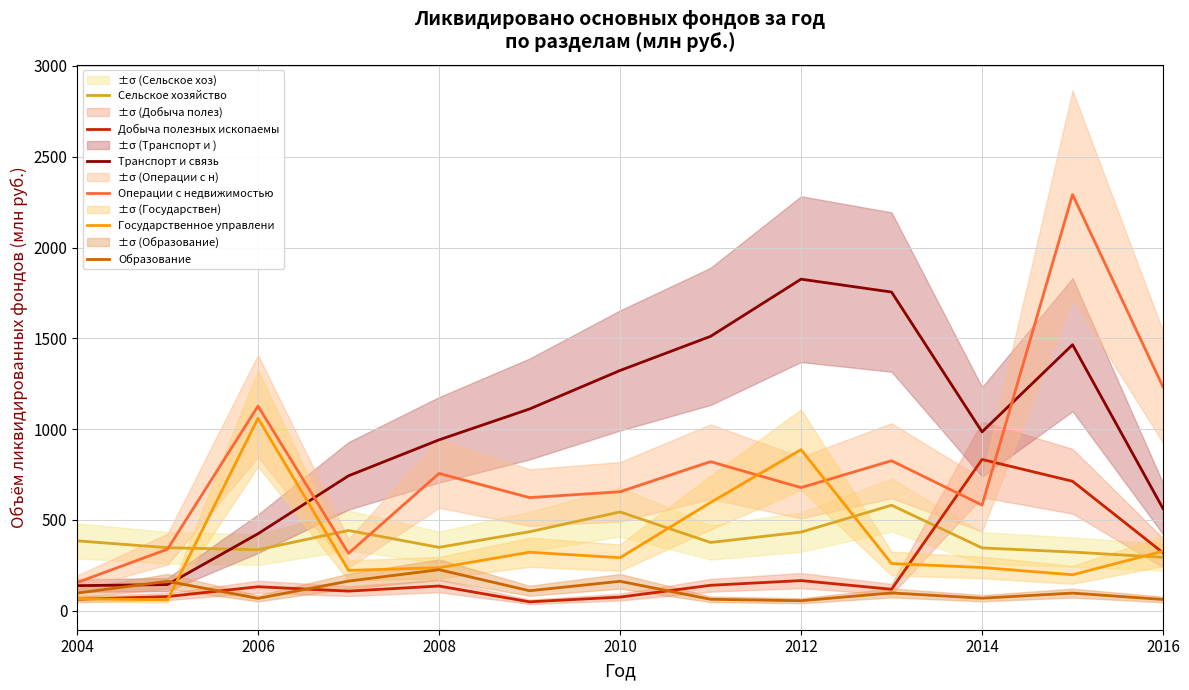

The value of Добыча полезных ископаемы at 2016 is 184. True or false?

False